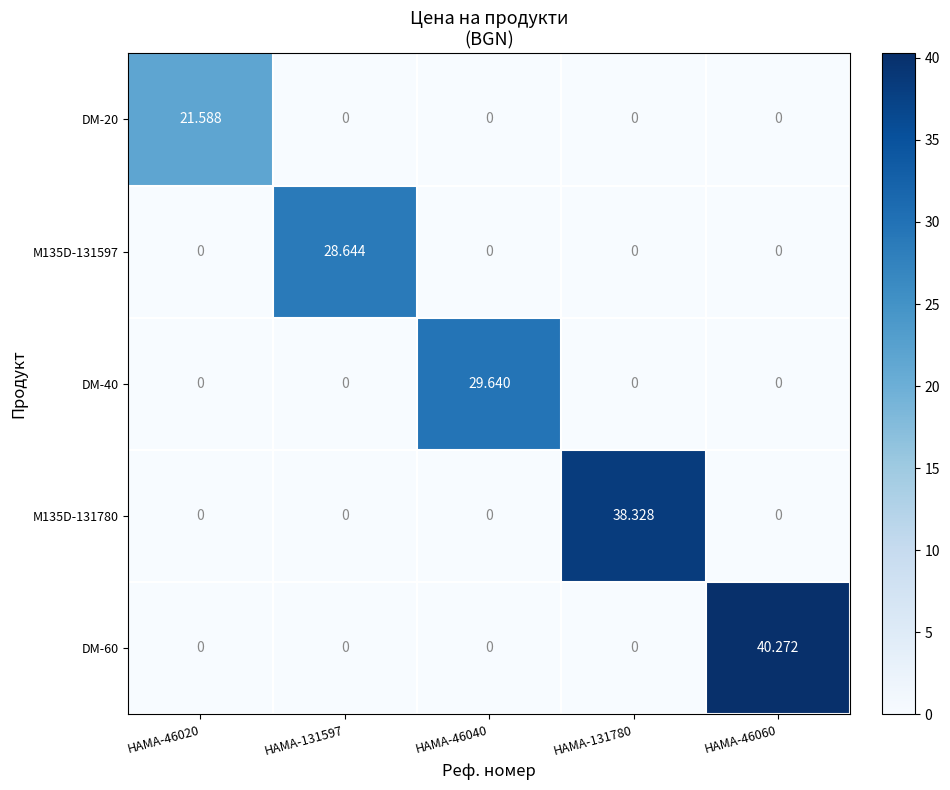

At which category is the sum across all series the highest?

HAMA-46060